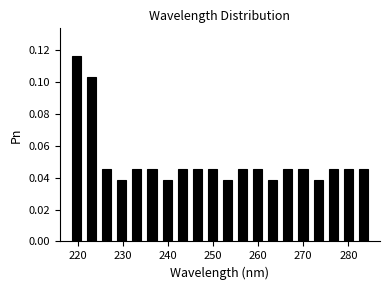

Read against the x-axis, roughly where is the centre of the tallest bar?

220